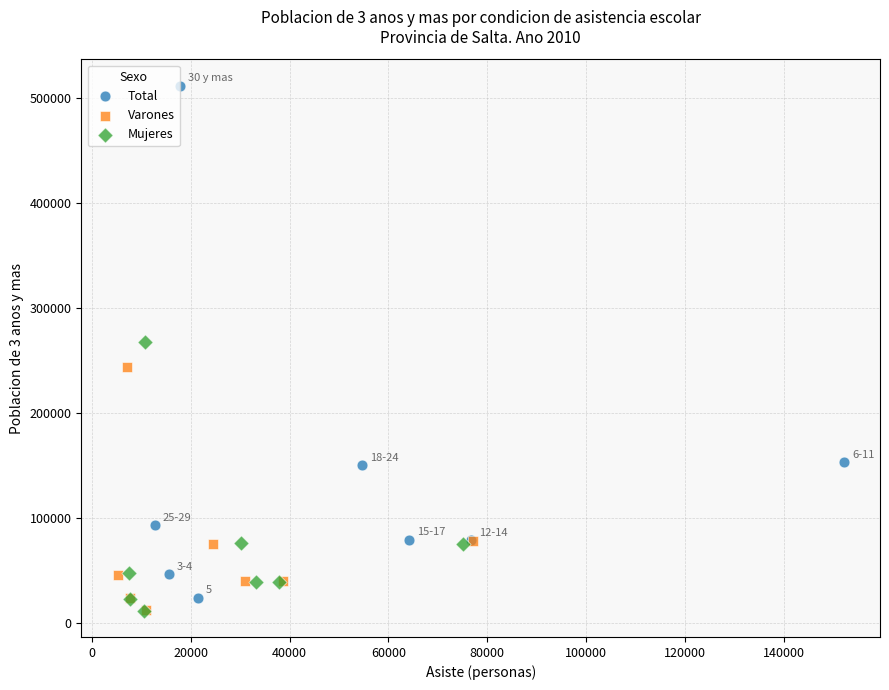

Which series reaches the maximum Y coordinate?

Total